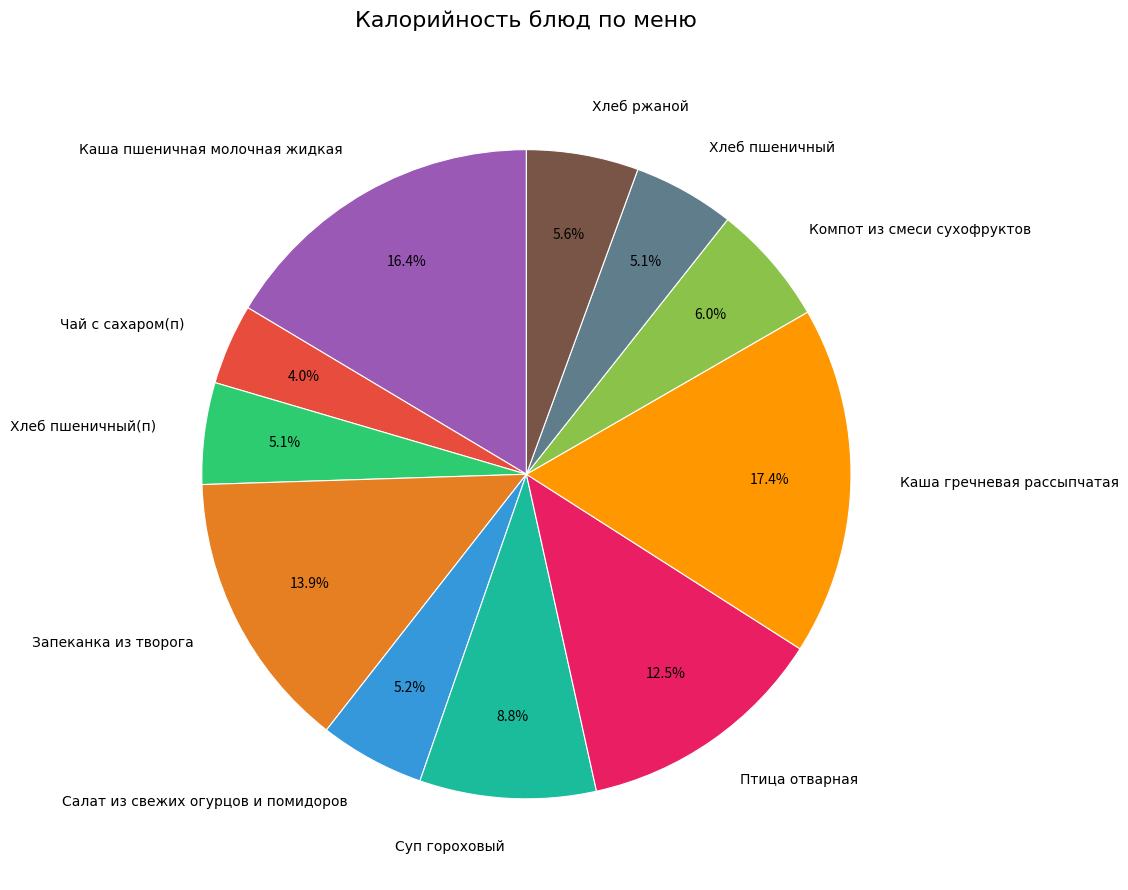

Is there a majority slice in this chart?

No